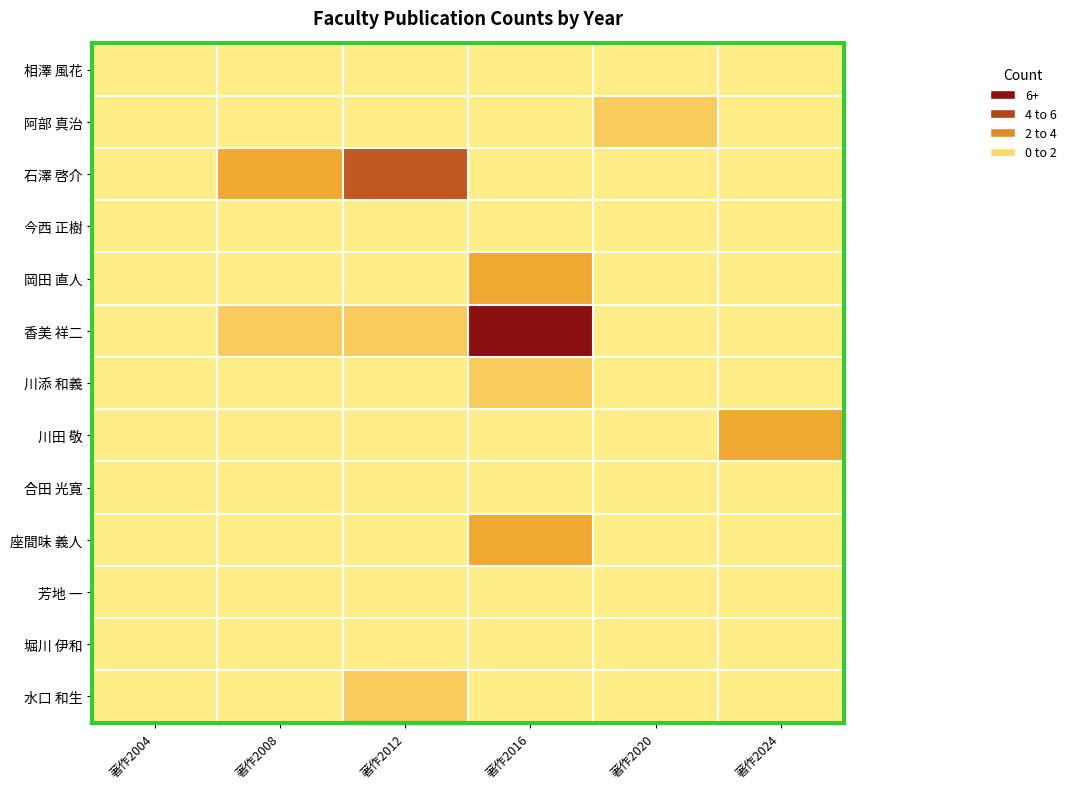

Which series has the widest spread of values?

香美 祥二